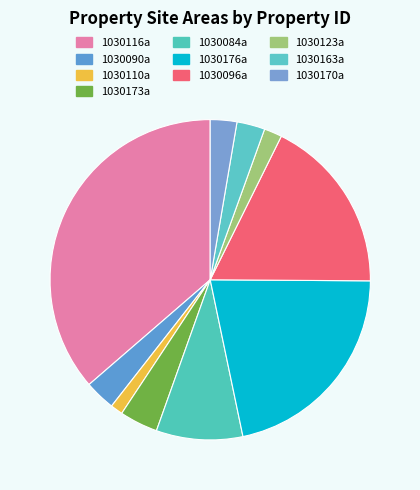

Which slice is the smallest?

1030110a